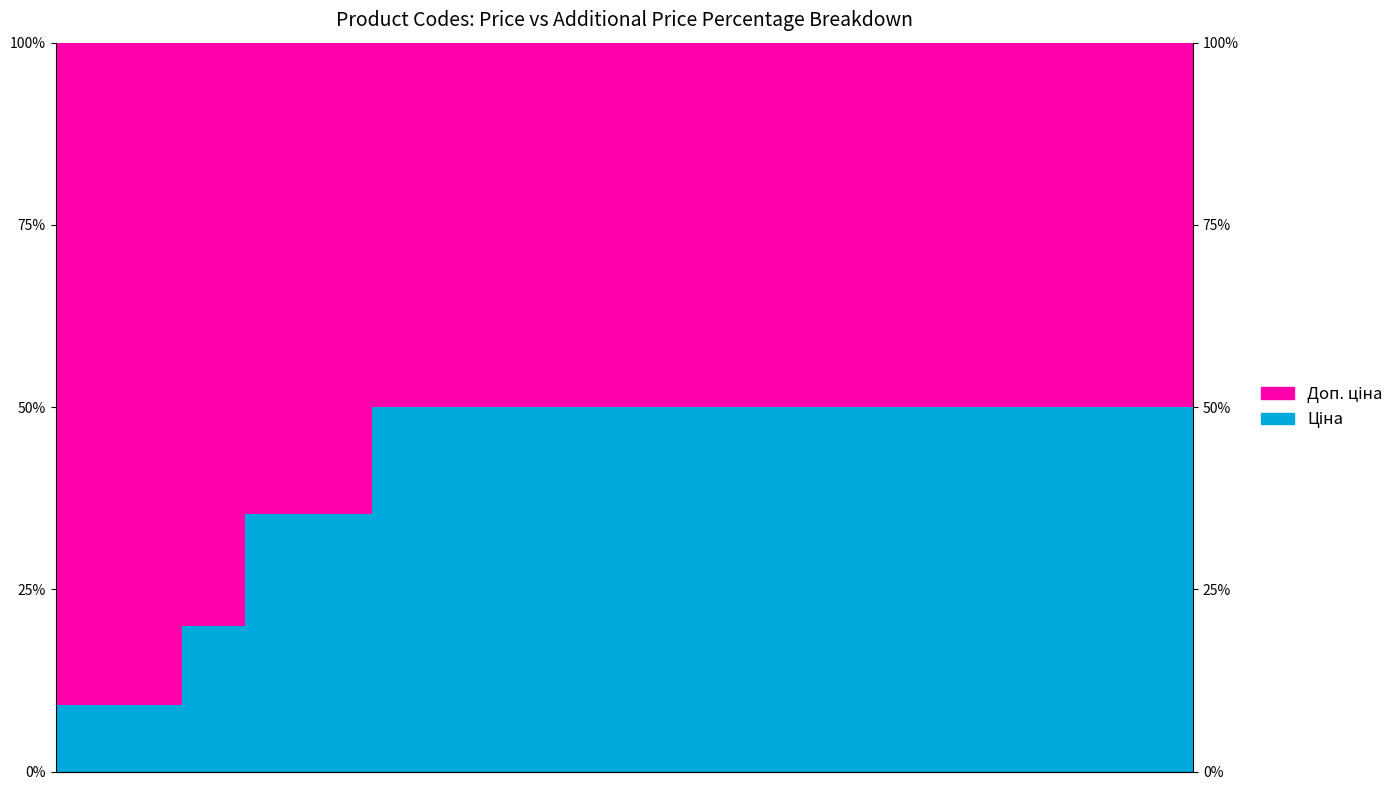

Which series has the widest spread of values?

Доп. ціна